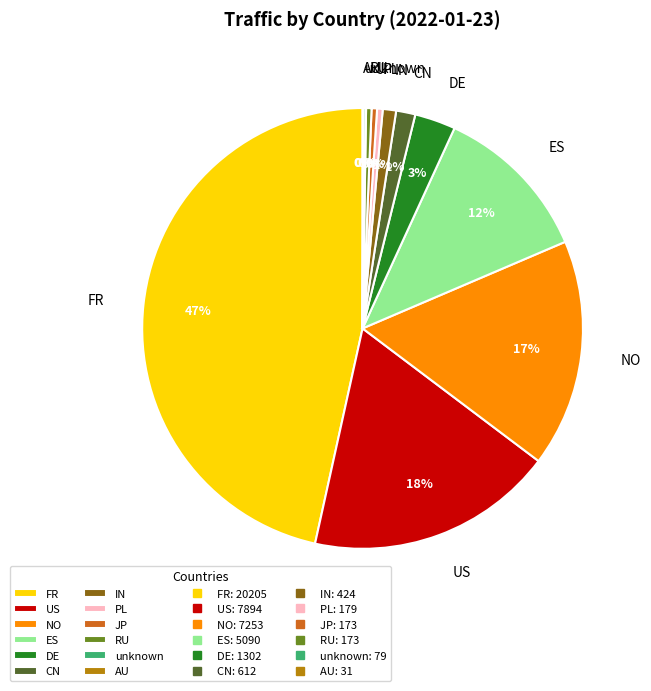

Which has a higher value, CN or DE?

DE